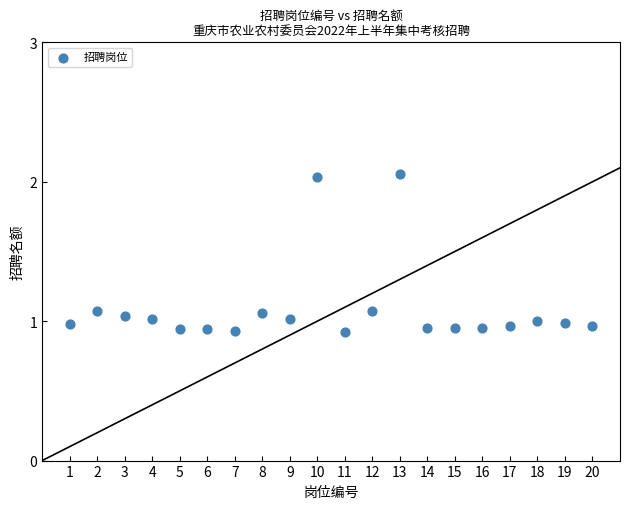

What is the range of X values (max minus min)?

19.0